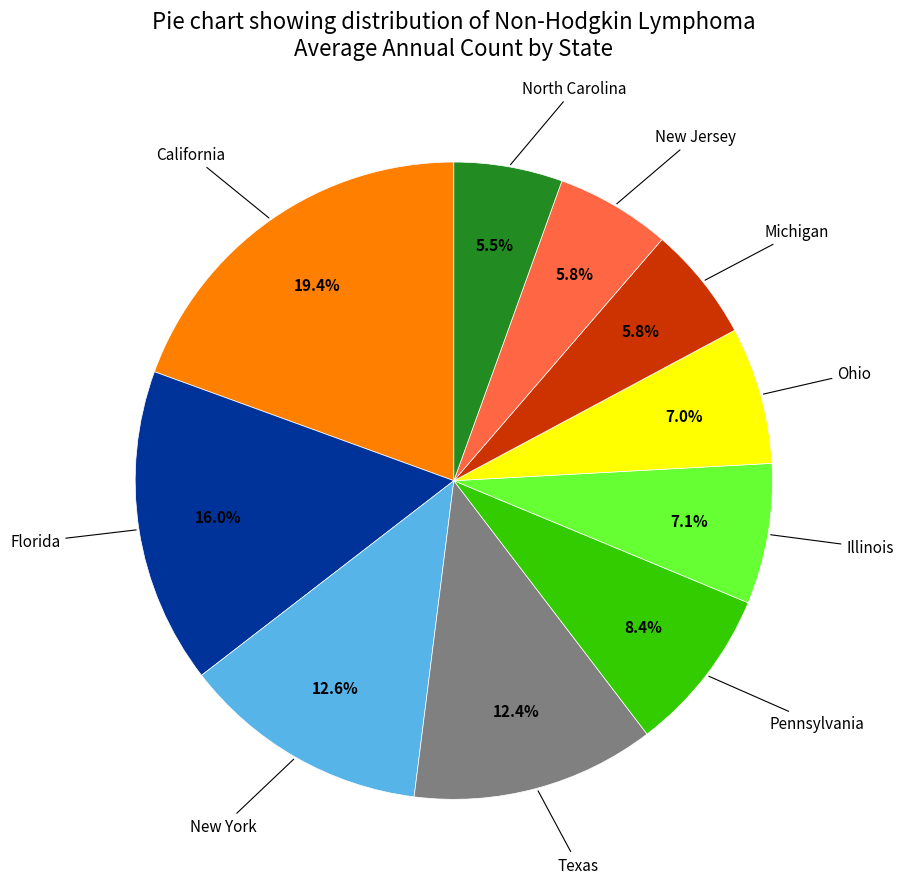

Is there any slice that represents more than half of the pie?

No